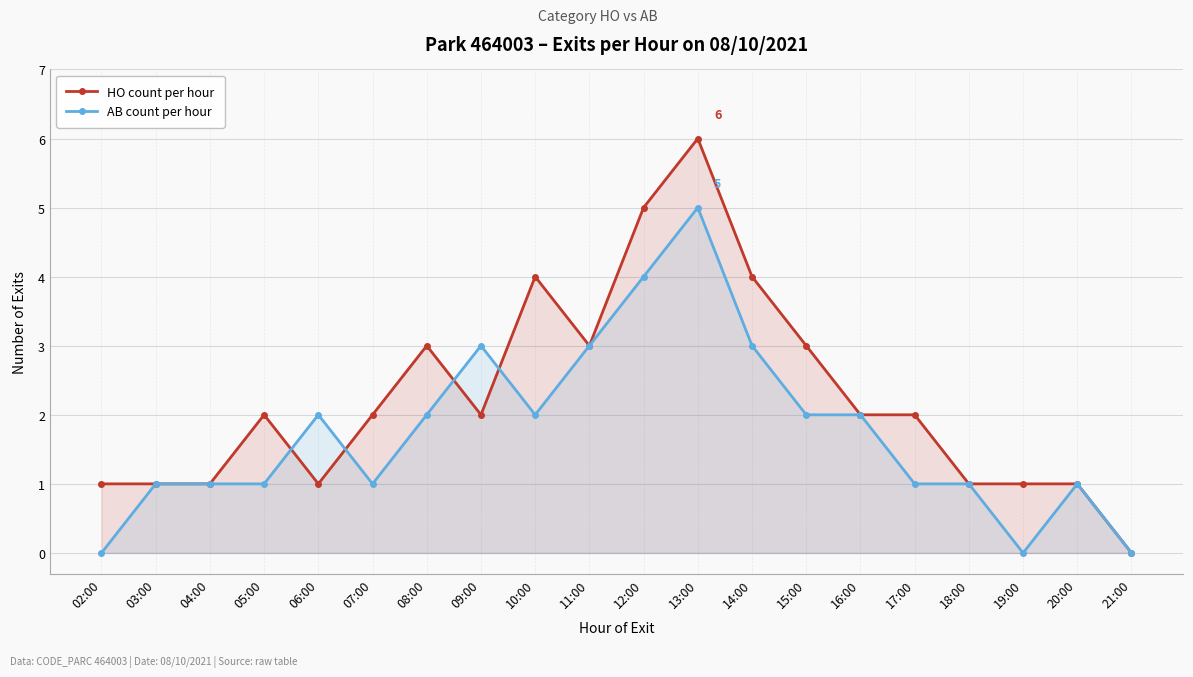

Which category has the highest value in the HO count per hour series?

13:00